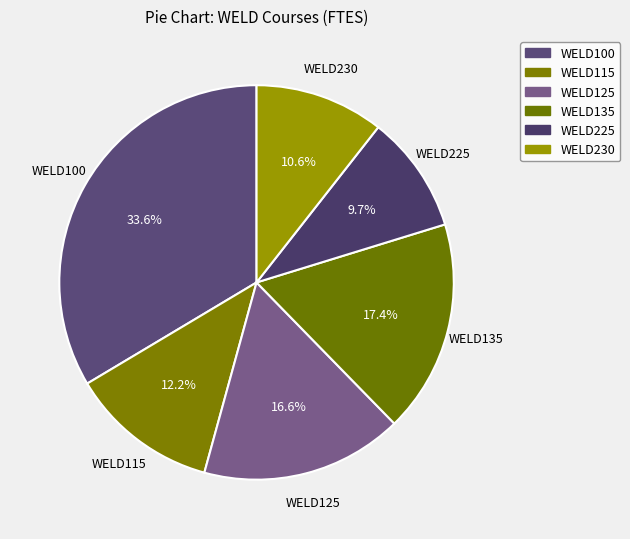

Count the number of slices in the pie.

6